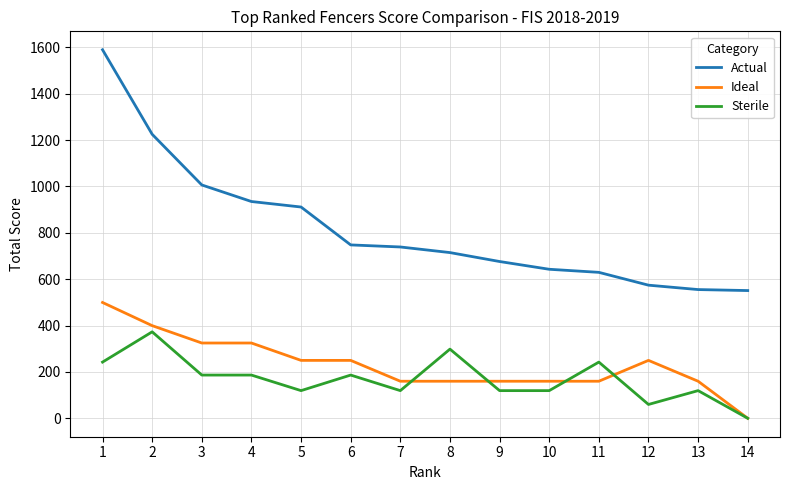

What is the spread (max minus min) of values at 7?

619.5